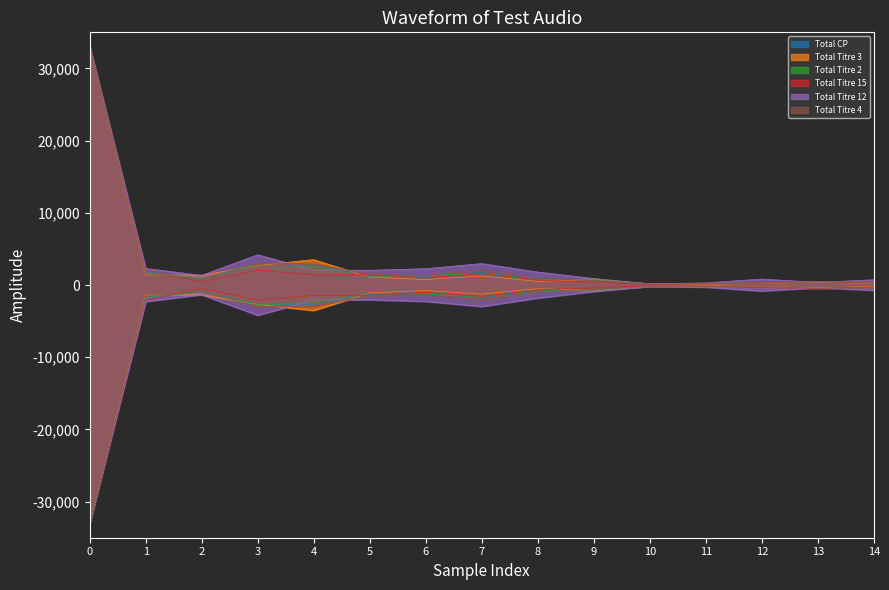

After their last crossing, which series has the higher values: Total Titre 3 or Total Titre 12?

Total Titre 12